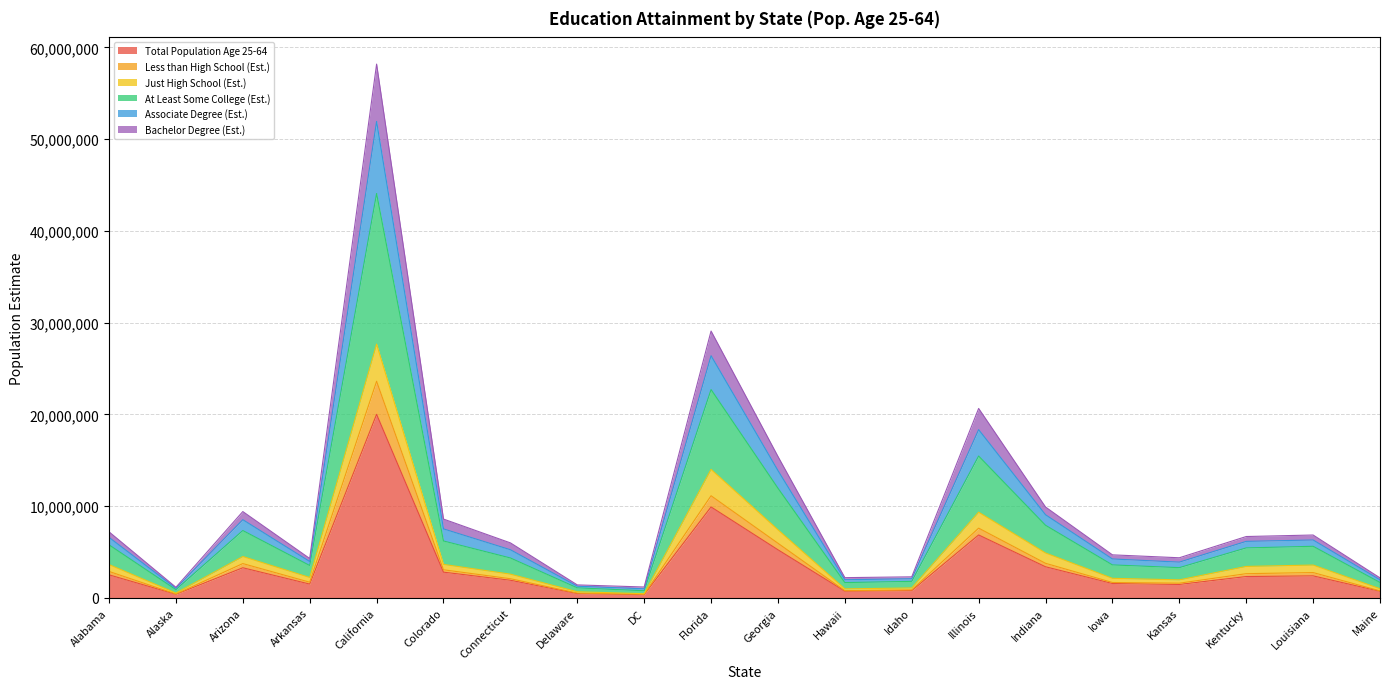

At Maine, list the series in order from largest to smallest.

Associate Degree (Est.), At Least Some College (Est.), Just High School (Est.), Bachelor Degree (Est.), Less than High School (Est.), Total Population Age 25-64